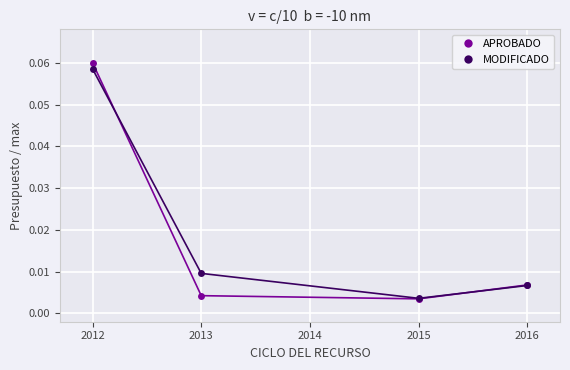

True or false: MODIFICADO has more than 2 interior local peaks.

False